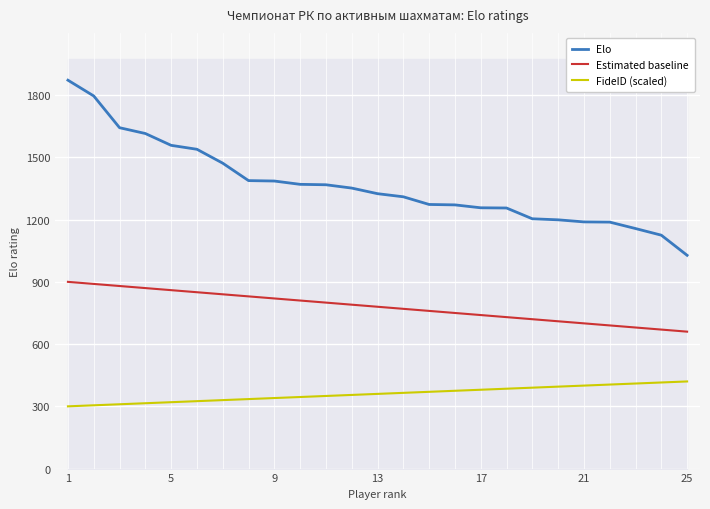

What is the total value across all series at 1?

3072